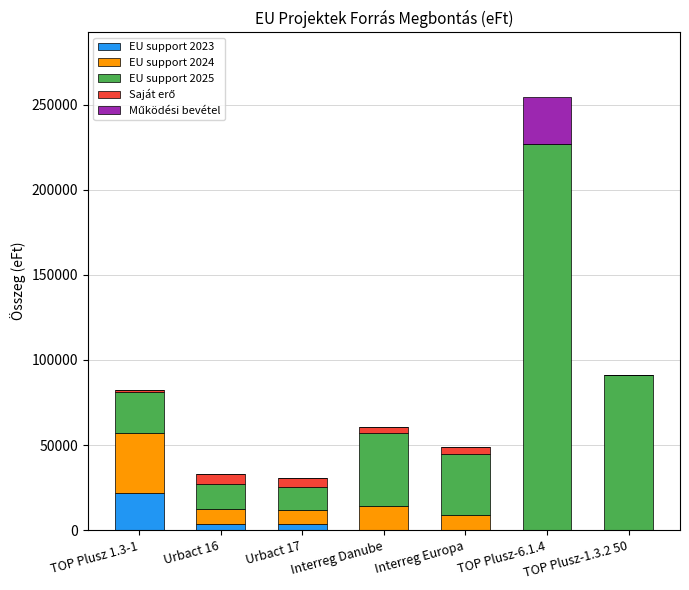

At which label does EU support 2023 reach its peak?

TOP Plusz 1.3-1